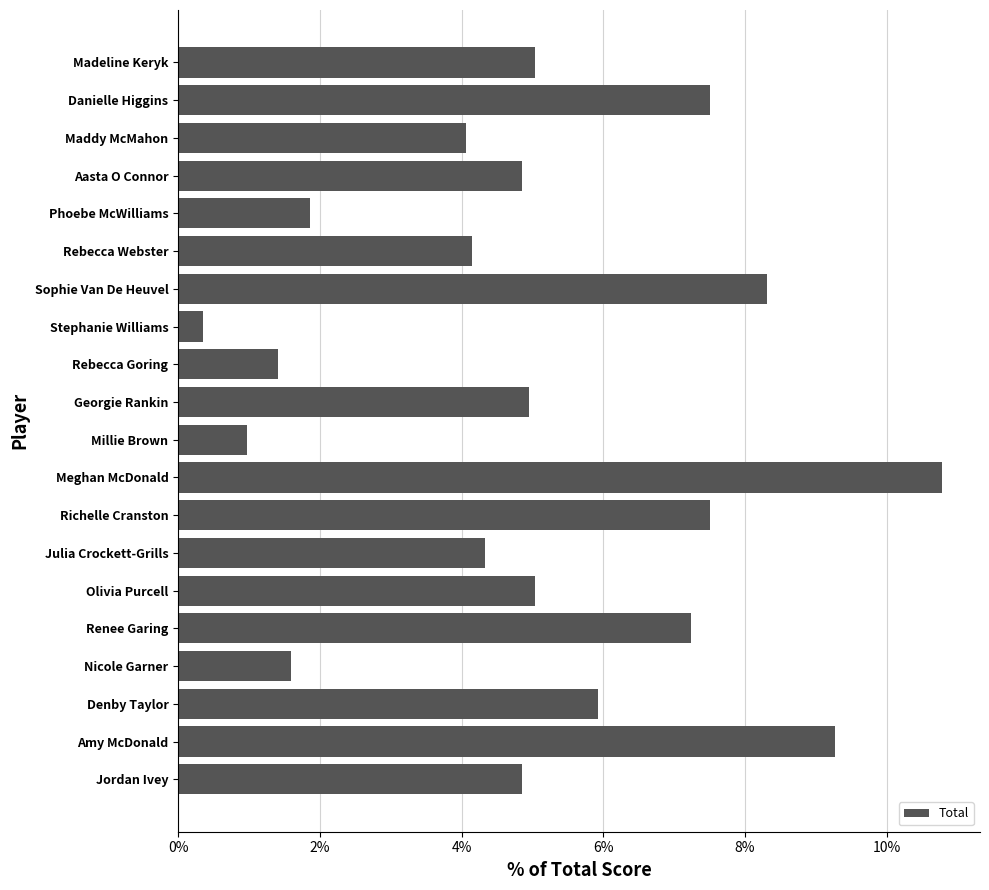

What is the average value?

0.1